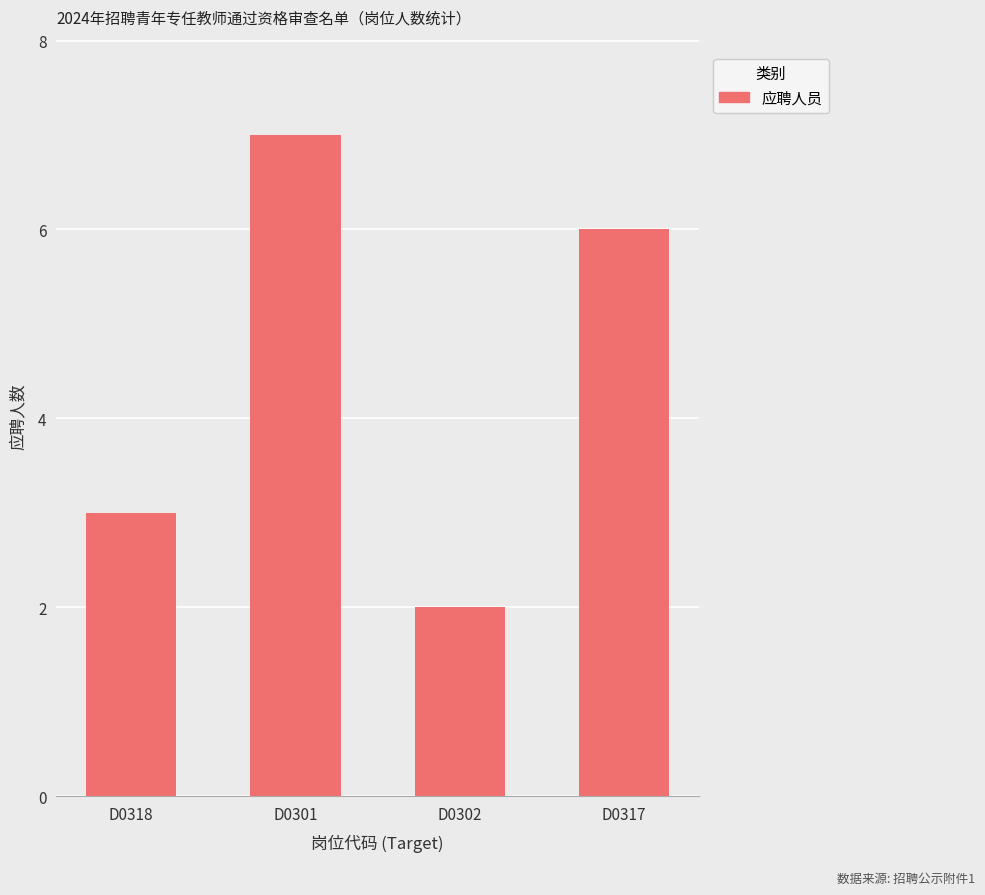

What is the maximum value shown in the chart?

7